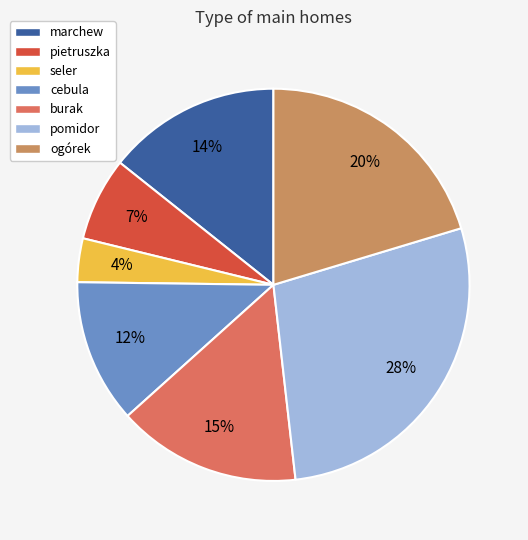

True or false: pomidor accounts for 17% of the total.

False